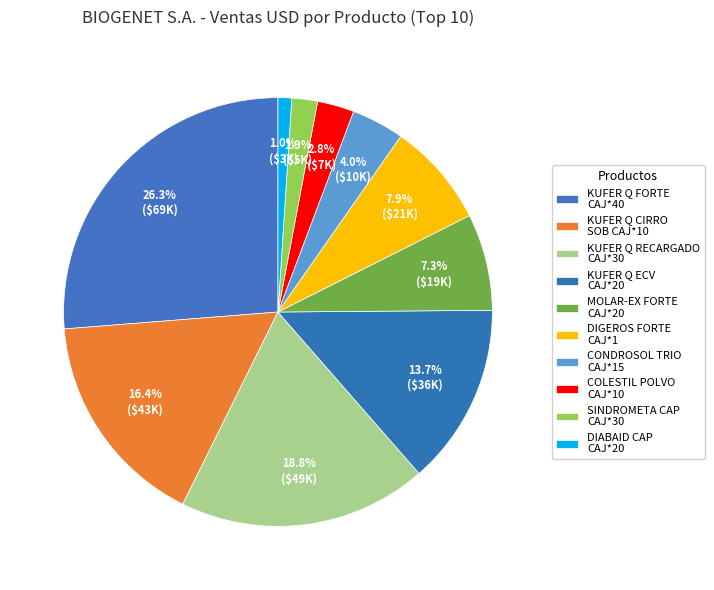

Does any single category account for the majority?

No